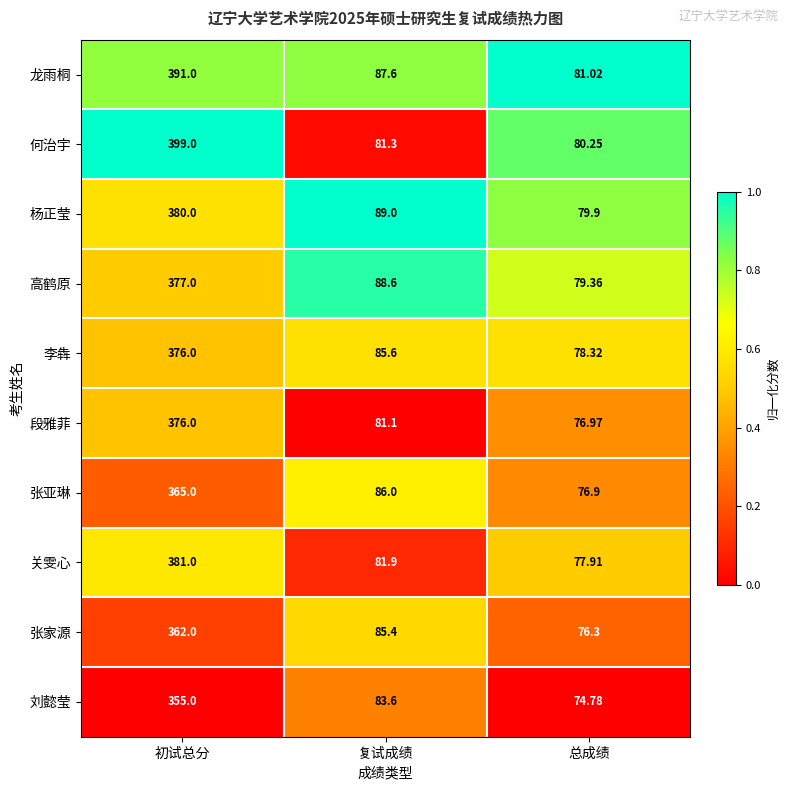

Where is 关雯心 nearest to the value 229?

复试成绩